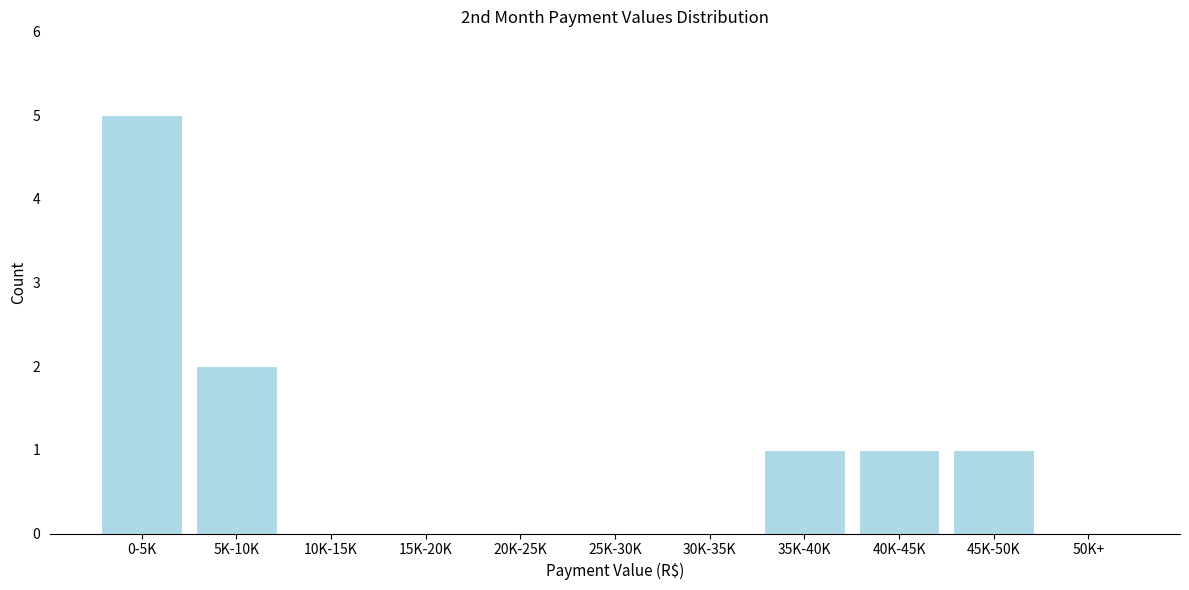

Reading left to right, what are all the values shown in this chart?

0-5K=5	5K-10K=2	10K-15K=0	15K-20K=0	20K-25K=0	25K-30K=0	30K-35K=0	35K-40K=1	40K-45K=1	45K-50K=1	50K+=0